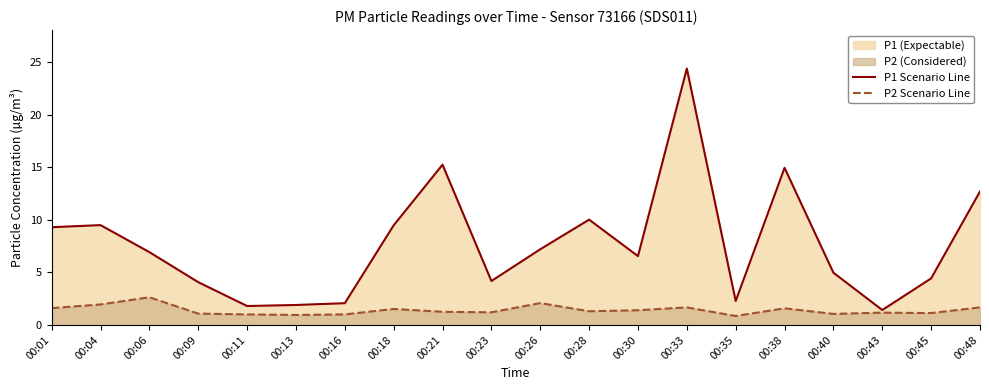

True or false: P2 Scenario Line and P1 Scenario Line intersect in this chart.

False